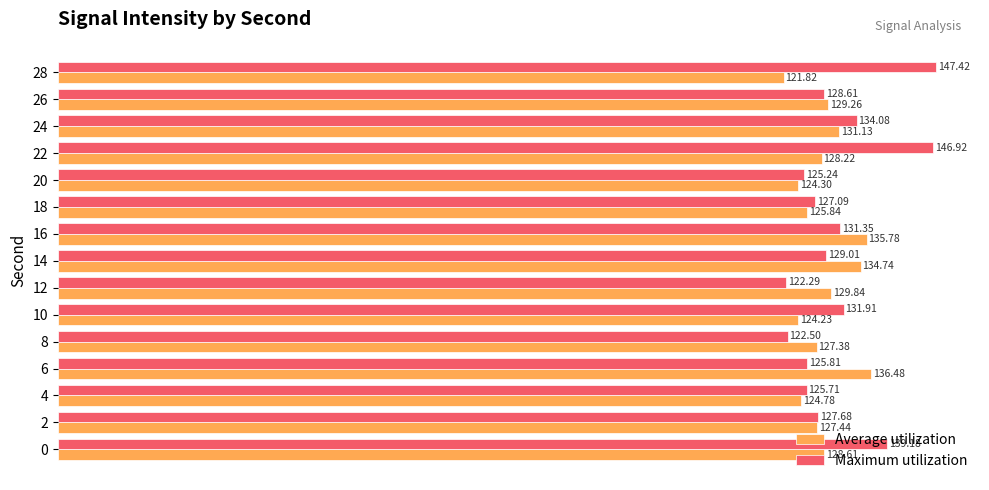

What is the difference between the maximum and second lowest values in the Maximum utilization series?

24.9